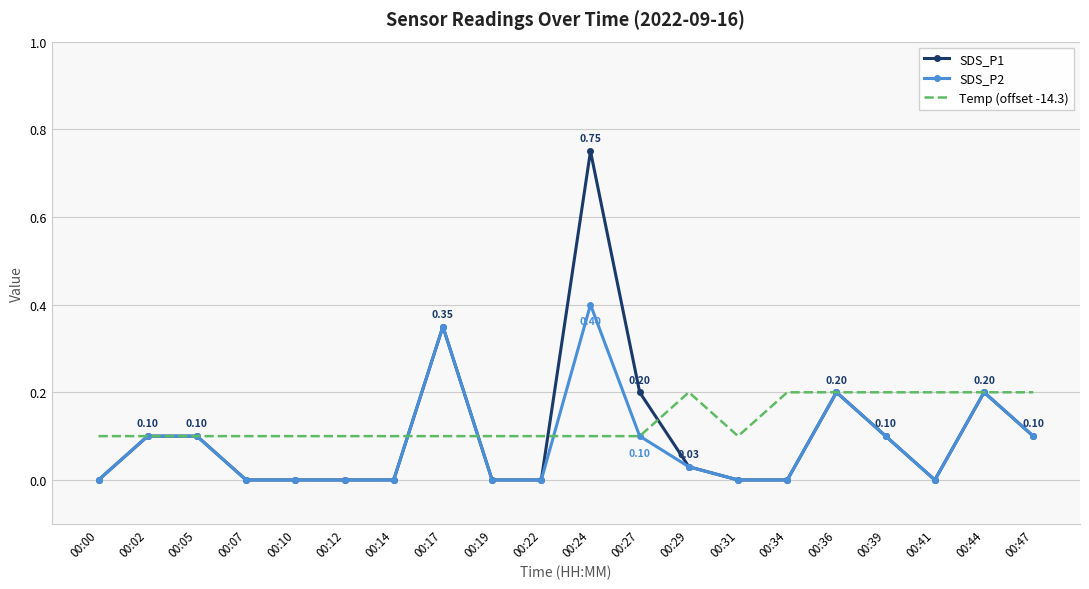

List the series in order of their peak value, lowest first.

Temp (offset -14.3), SDS_P2, SDS_P1